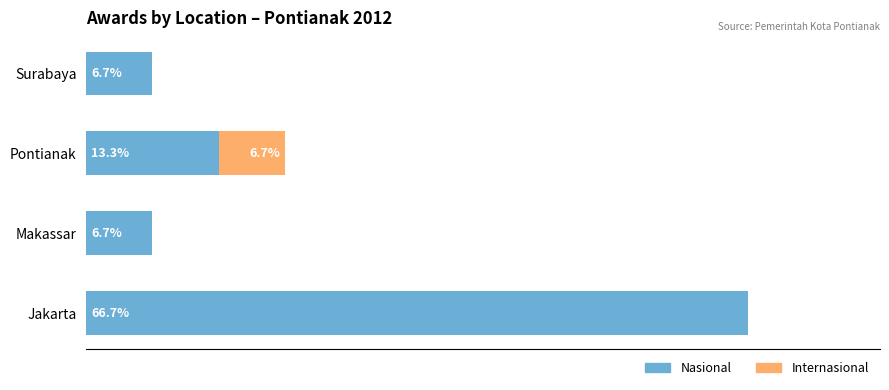

At which label is Nasional closest to 36?

Pontianak